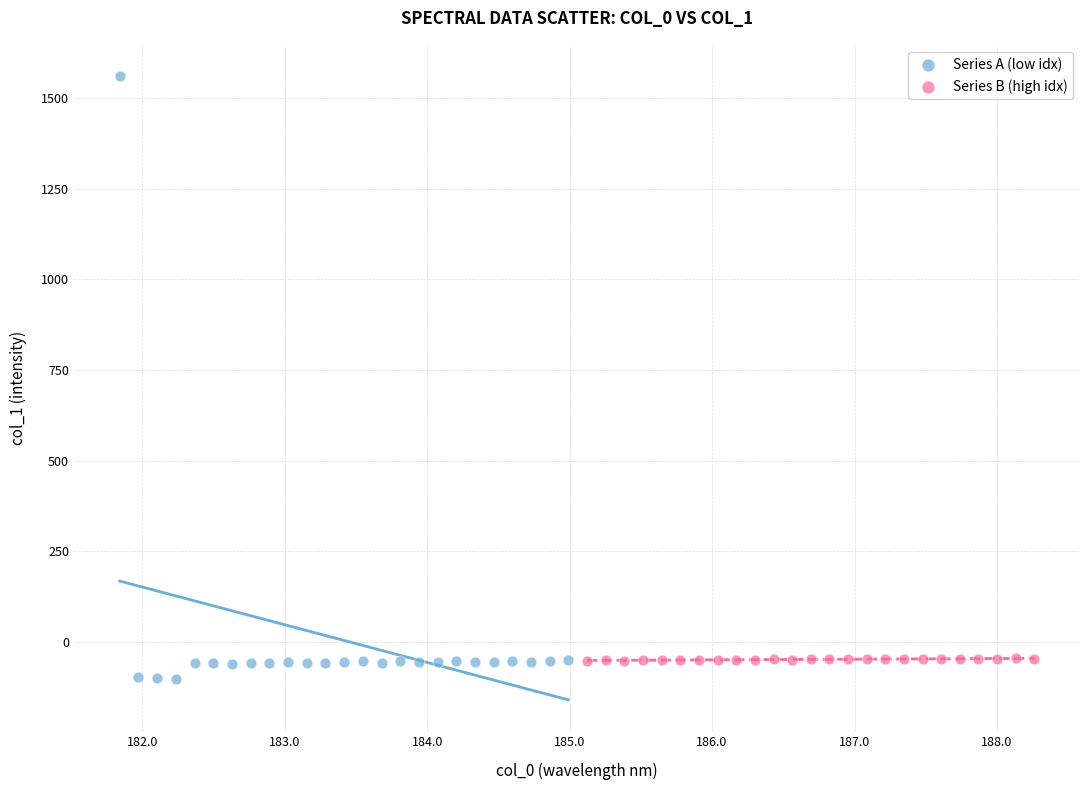

Which series has the largest Y range (max minus min)?

Series A (low idx)